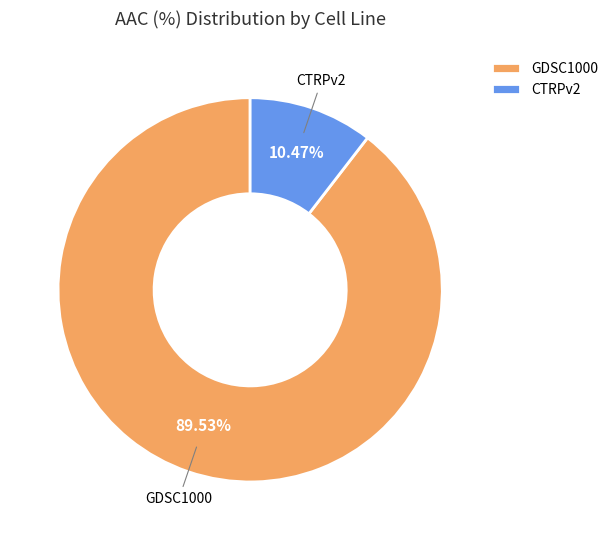

To the nearest percent, what is the average slice percentage?

50%